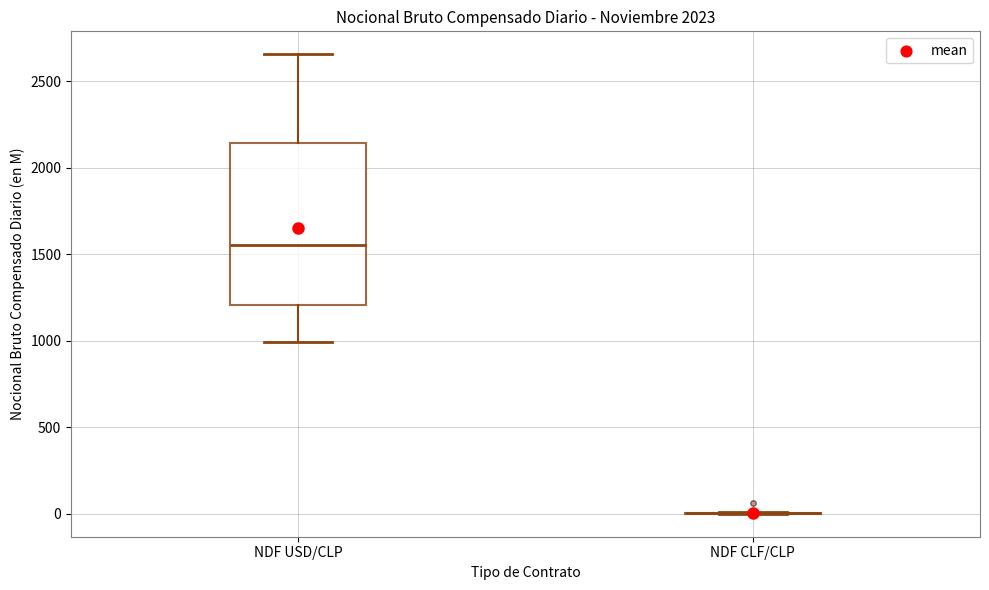

Reading left to right, transcribe this box plot: for each box, give where its median line is, the range the box spans, and where its two whiskers end, as read against the y-axis. The values are not printed on the chart, so give them approximately, as read against the axis.

NDF USD/CLP: median 1550, box 1200 to 2150, whiskers 1000 to 2650
NDF CLF/CLP: box collapsed to a line at 0, whiskers 0 to 0